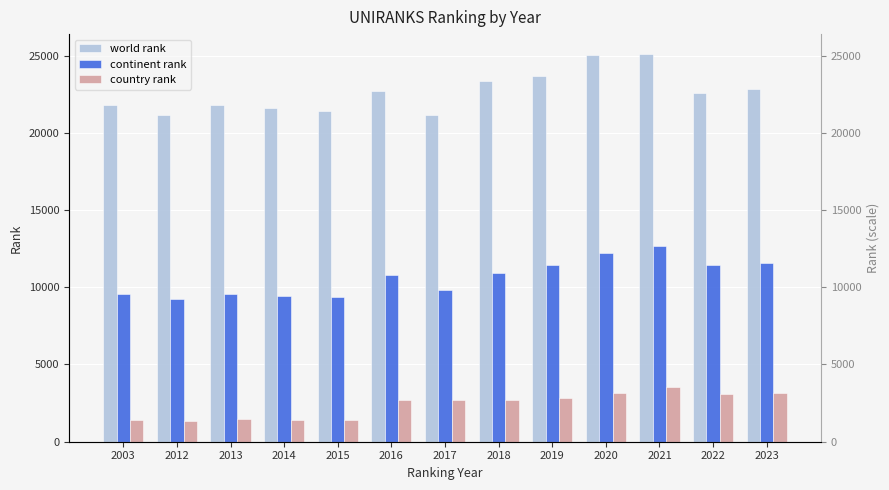

At which category is the sum across all series the highest?

2021